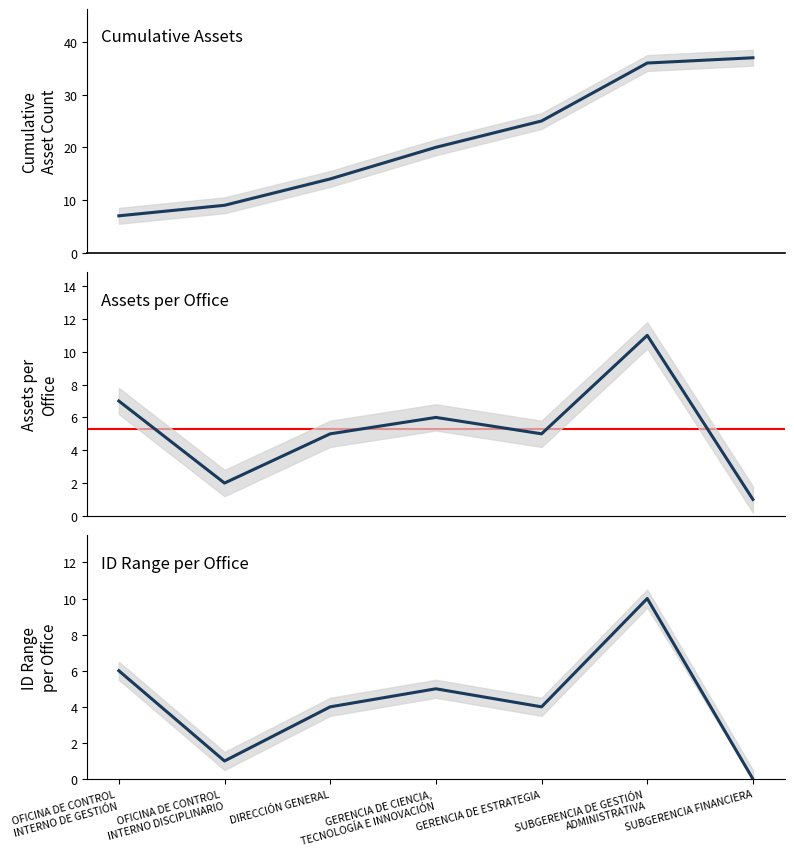

What is the value of the ID Range per Office point at the 1st from the left?

6